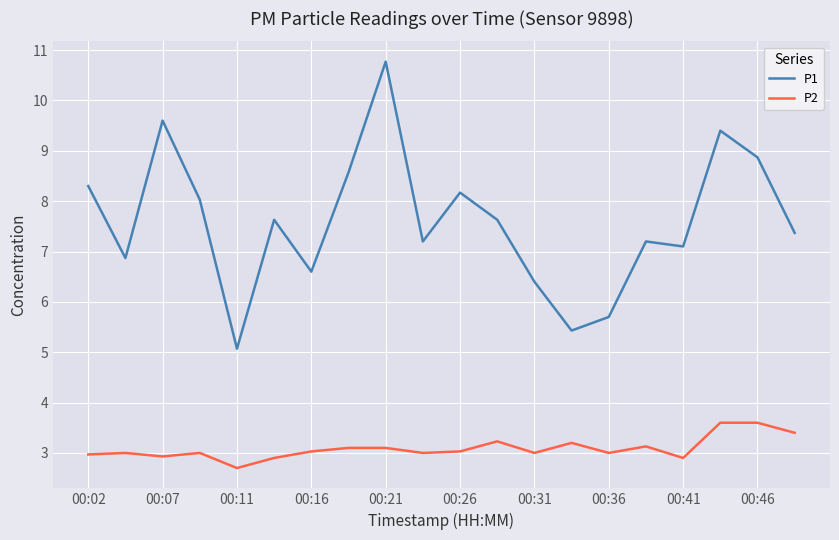

Which series has the largest total across all categories?

P1